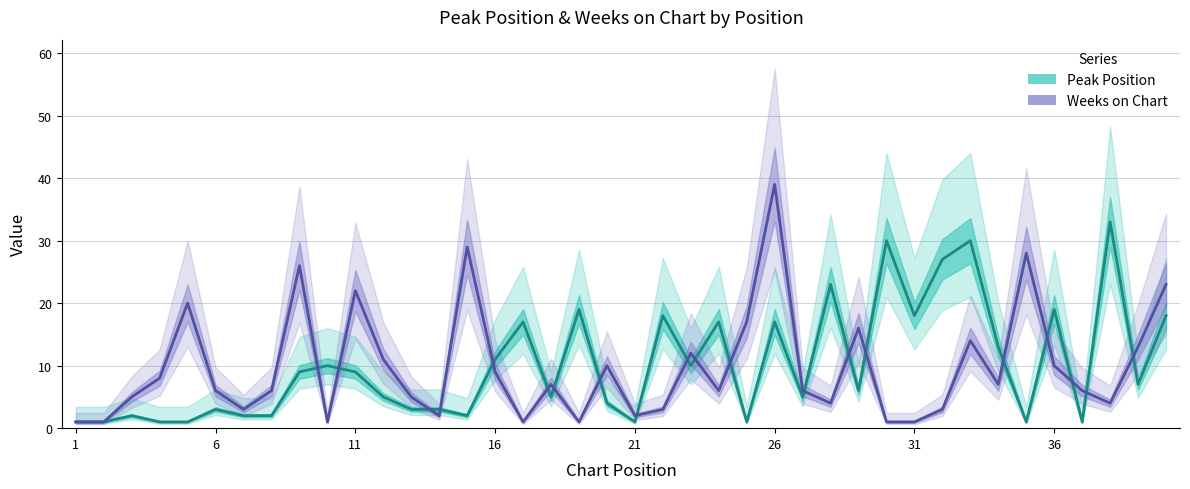

What is the maximum value for Peak Position?

33